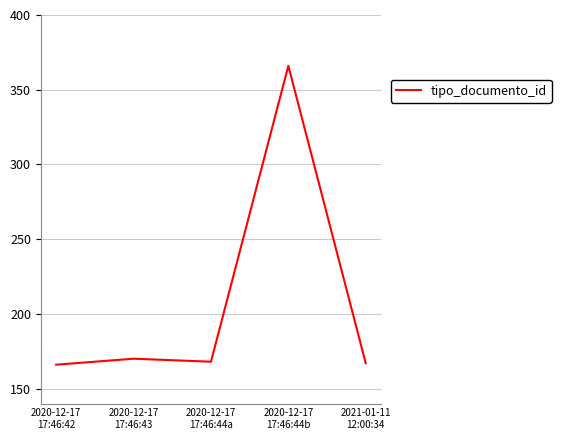

What is the maximum value shown in the chart?

366